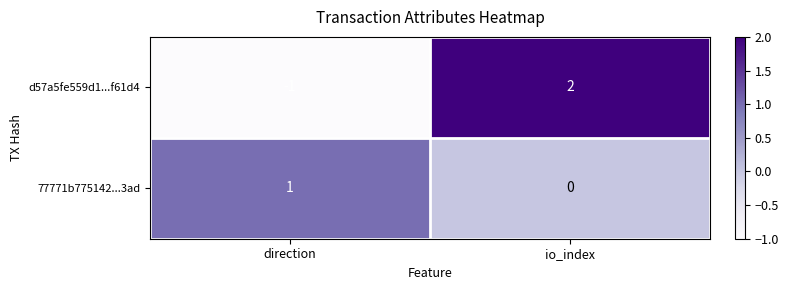

What is the difference between the maximum and minimum values in the d57a5fe559d1...f61d4 series?

3